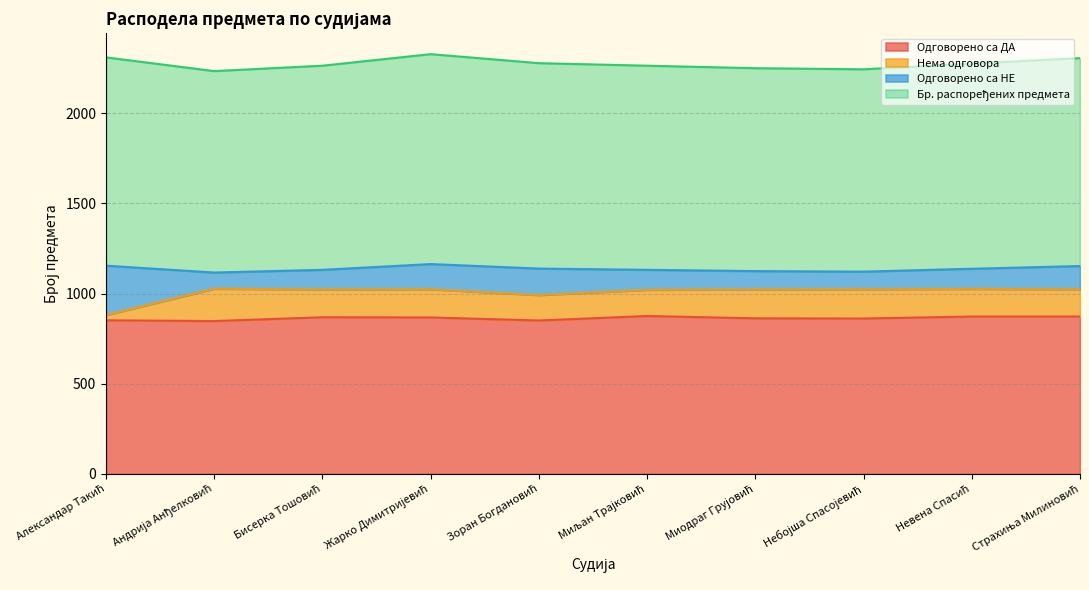

True or false: Бр. распоређених предмета and Одговорено са ДА cross at least once.

False